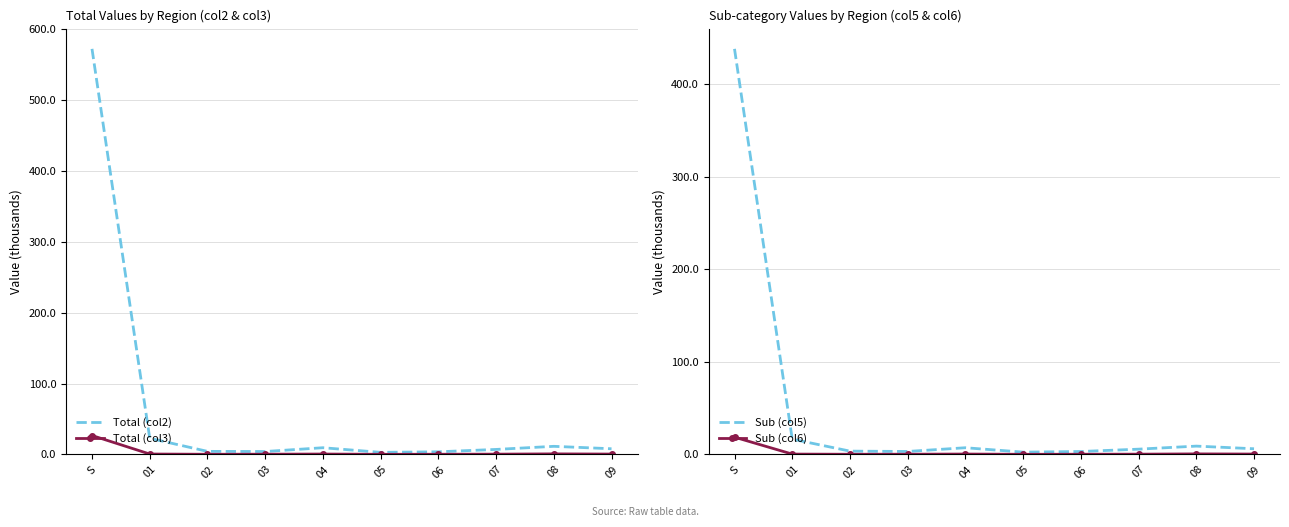

True or false: Total (col2) and Sub (col6) intersect in this chart.

False